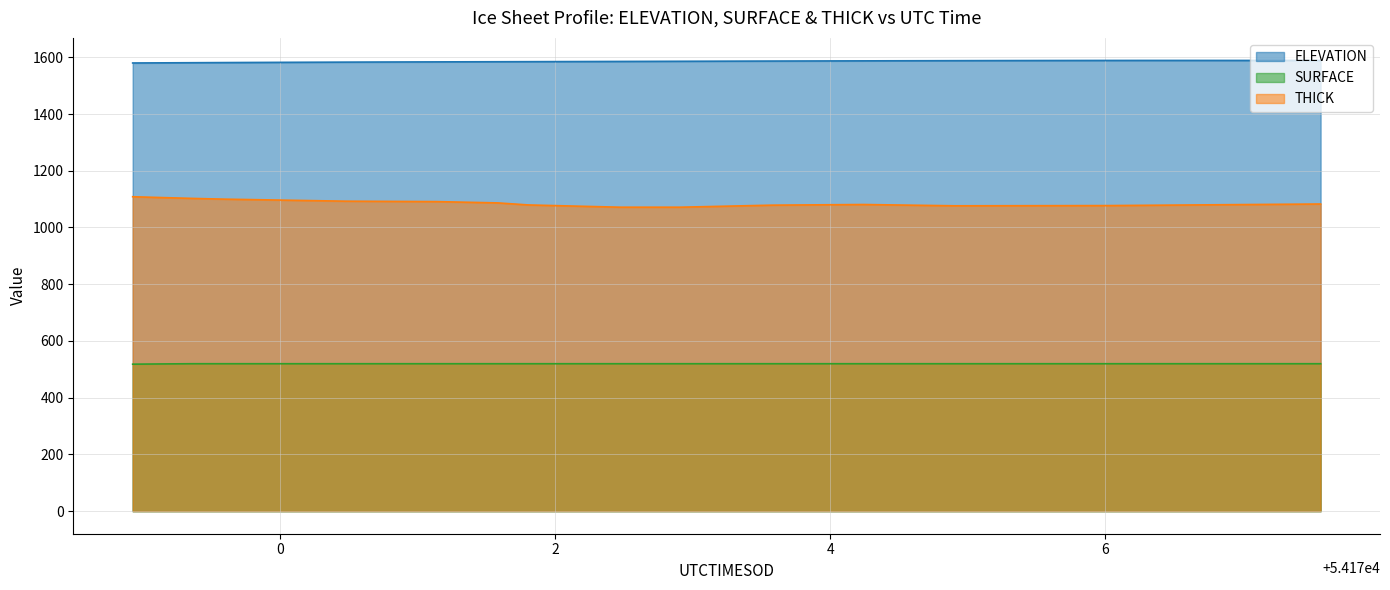

What are all the series names shown in the legend?

ELEVATION, SURFACE, THICK